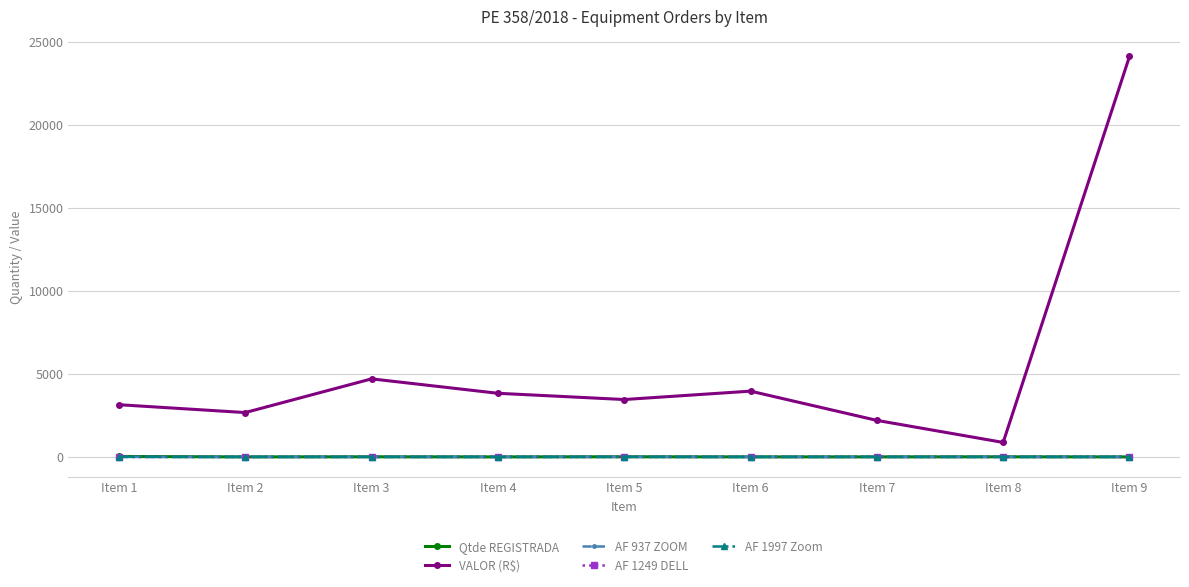

The value of Qtde REGISTRADA at Item 9 is 0.0. True or false?

True